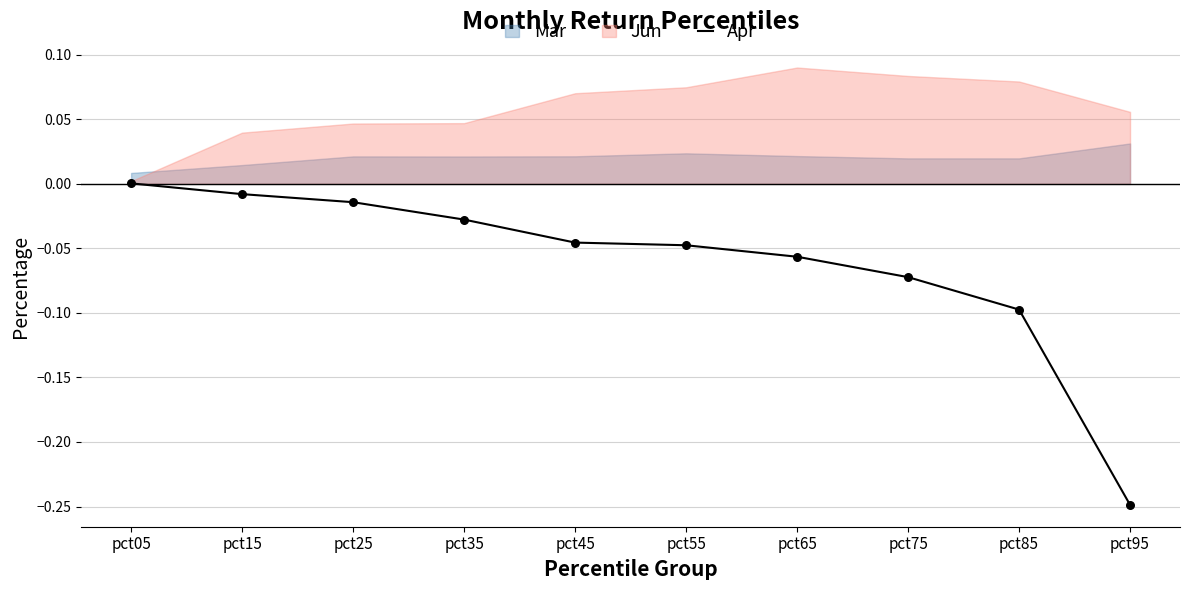

Which has a higher value, pct65 or pct95?

pct65